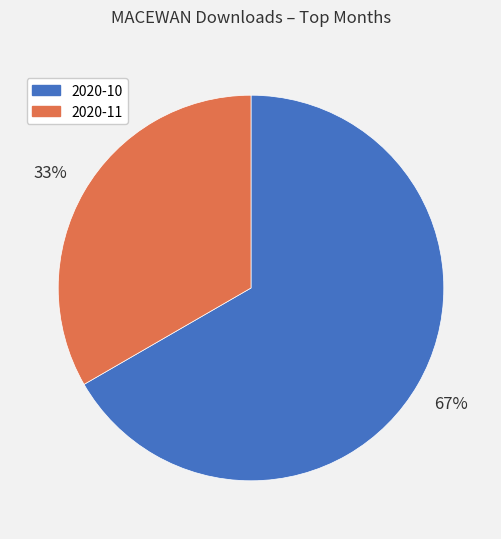

How many slices are in this pie chart?

2